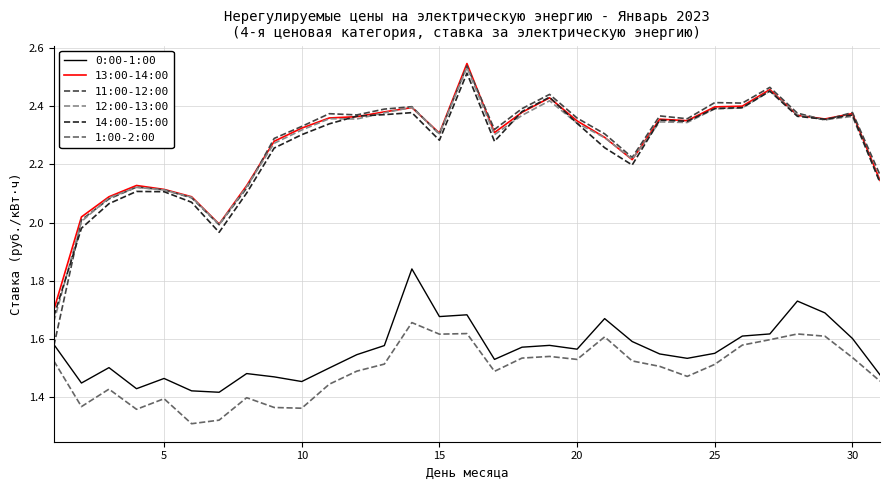

Which series has the largest range (max minus min)?

11:00-12:00